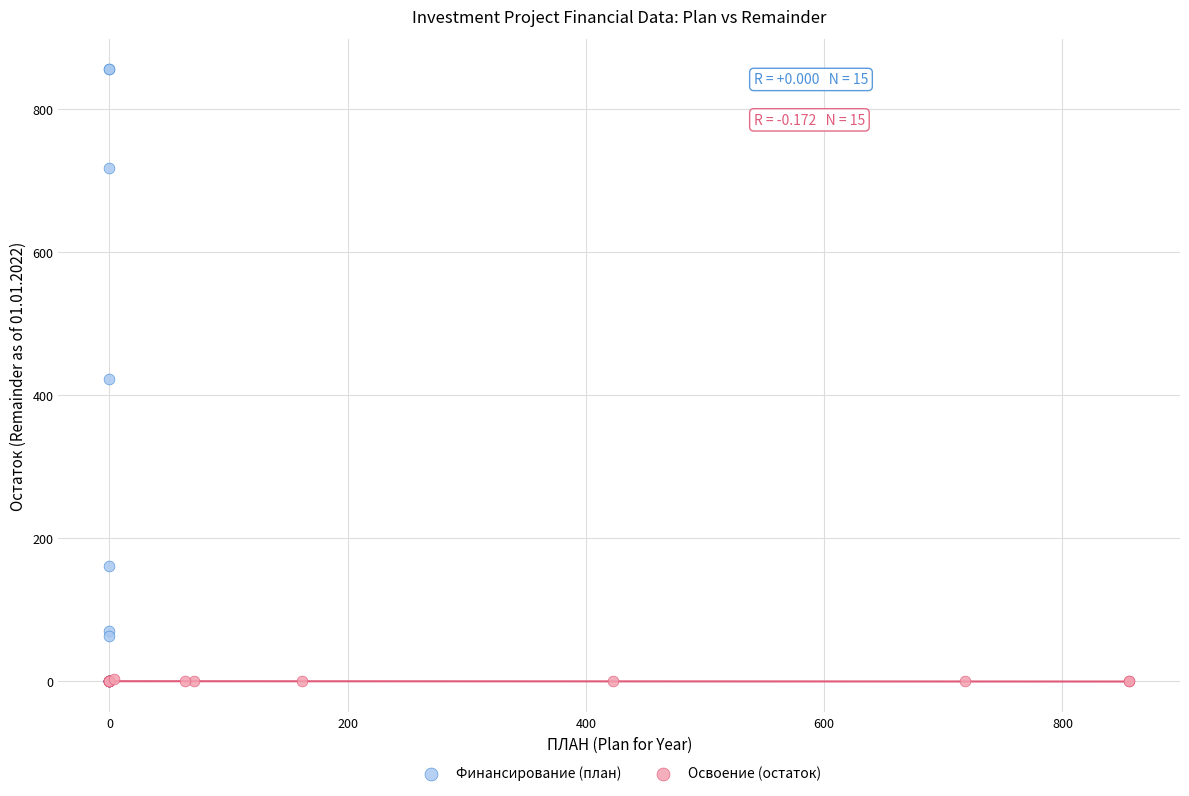

Which series reaches the maximum Y coordinate?

Финансирование (план)